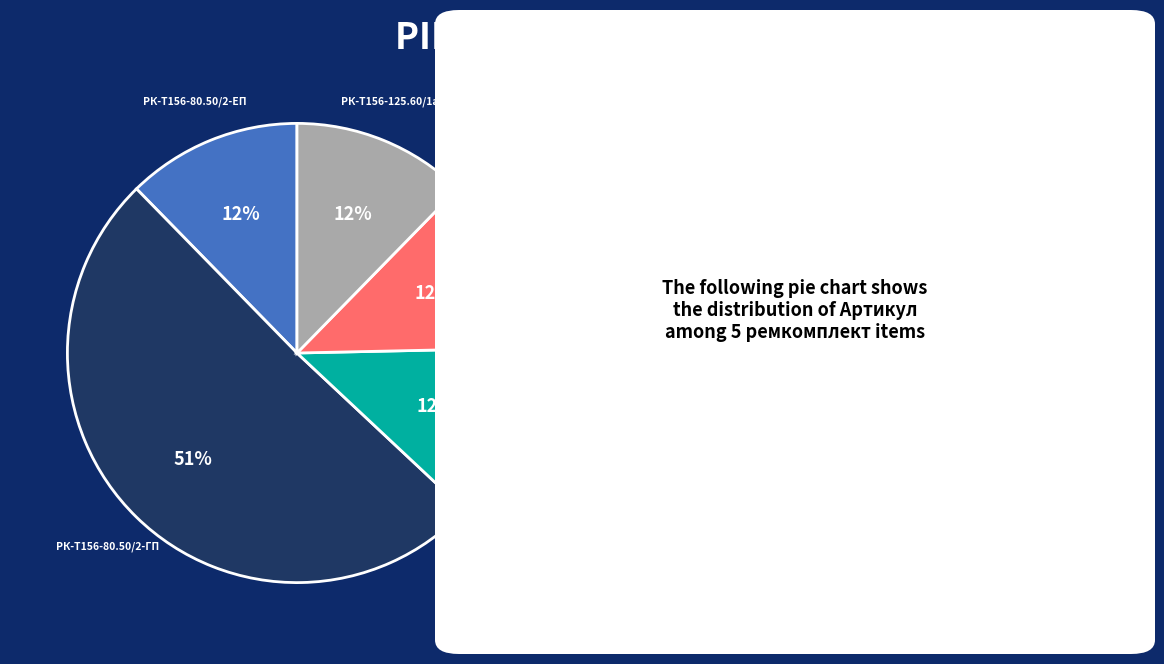

How many segments does this pie chart have?

5